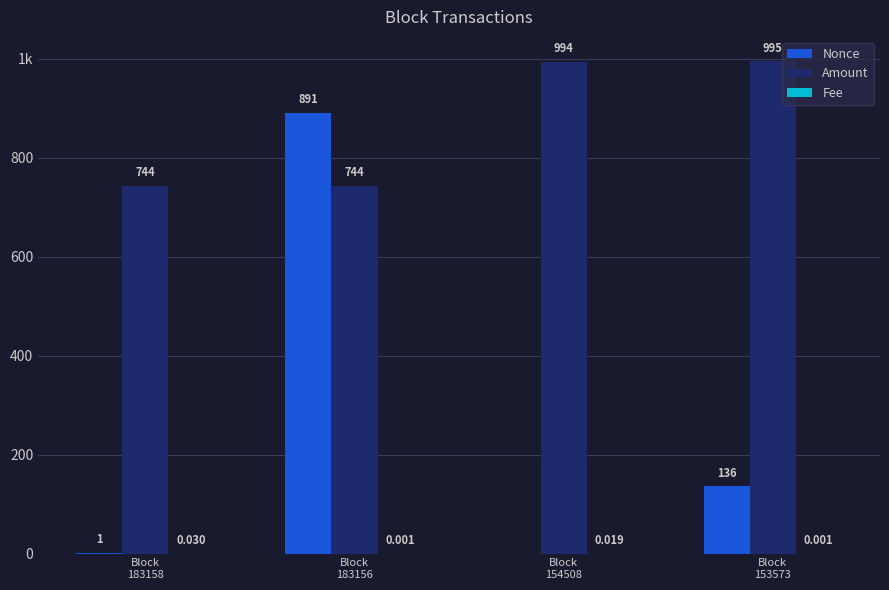

List the labels in order of Nonce value, largest first.

Block
183156, Block
153573, Block
183158, Block
154508